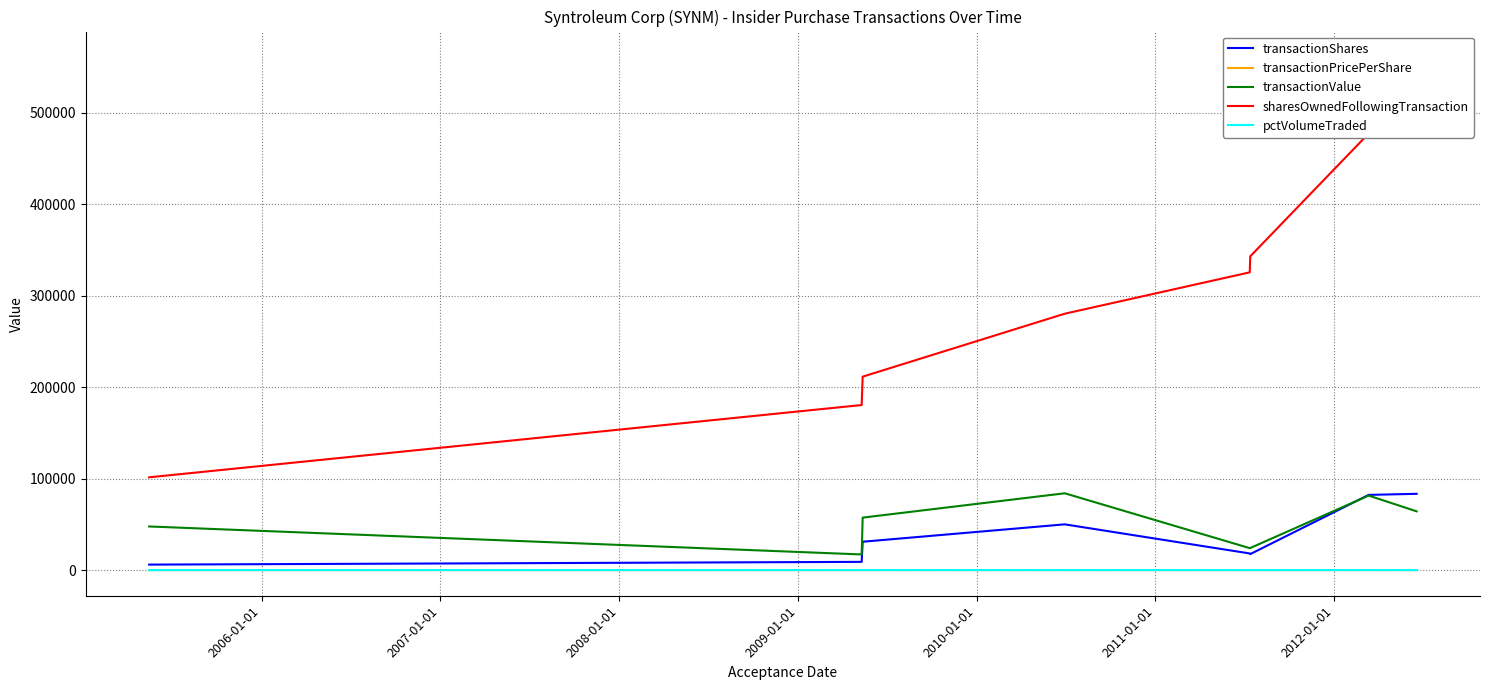

Rank the series by their maximum value, from highest to lowest.

sharesOwnedFollowingTransaction, transactionValue, transactionShares, pctVolumeTraded, transactionPricePerShare